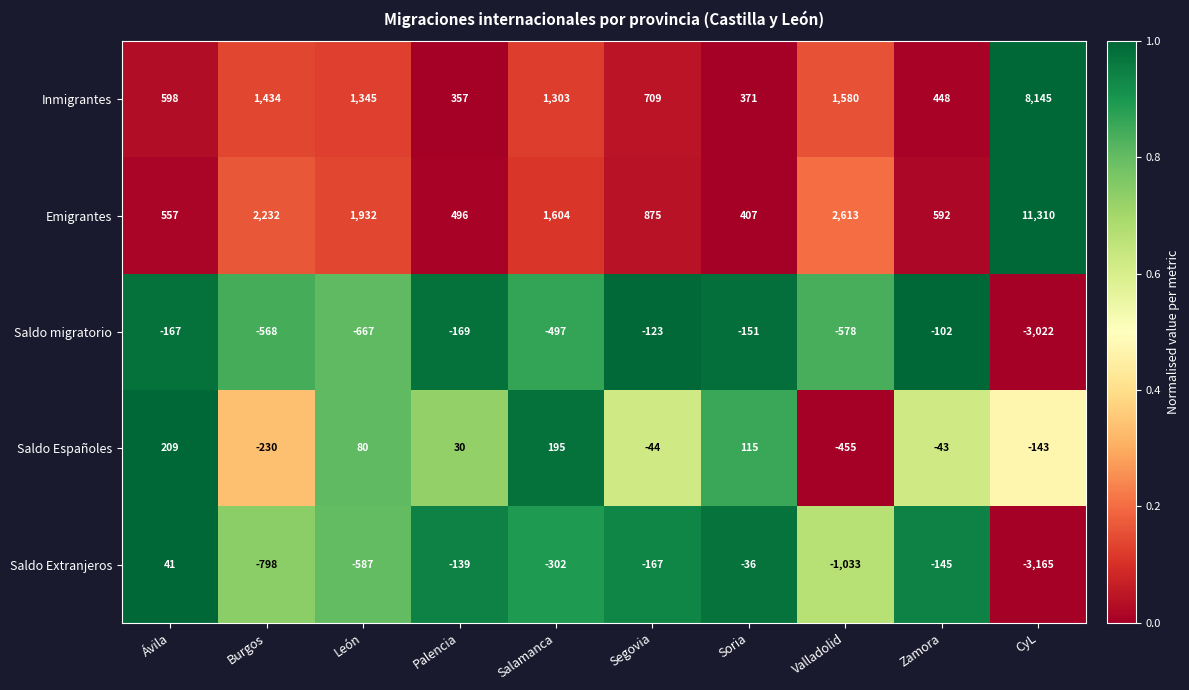

What is the total value across all series at Zamora?

750